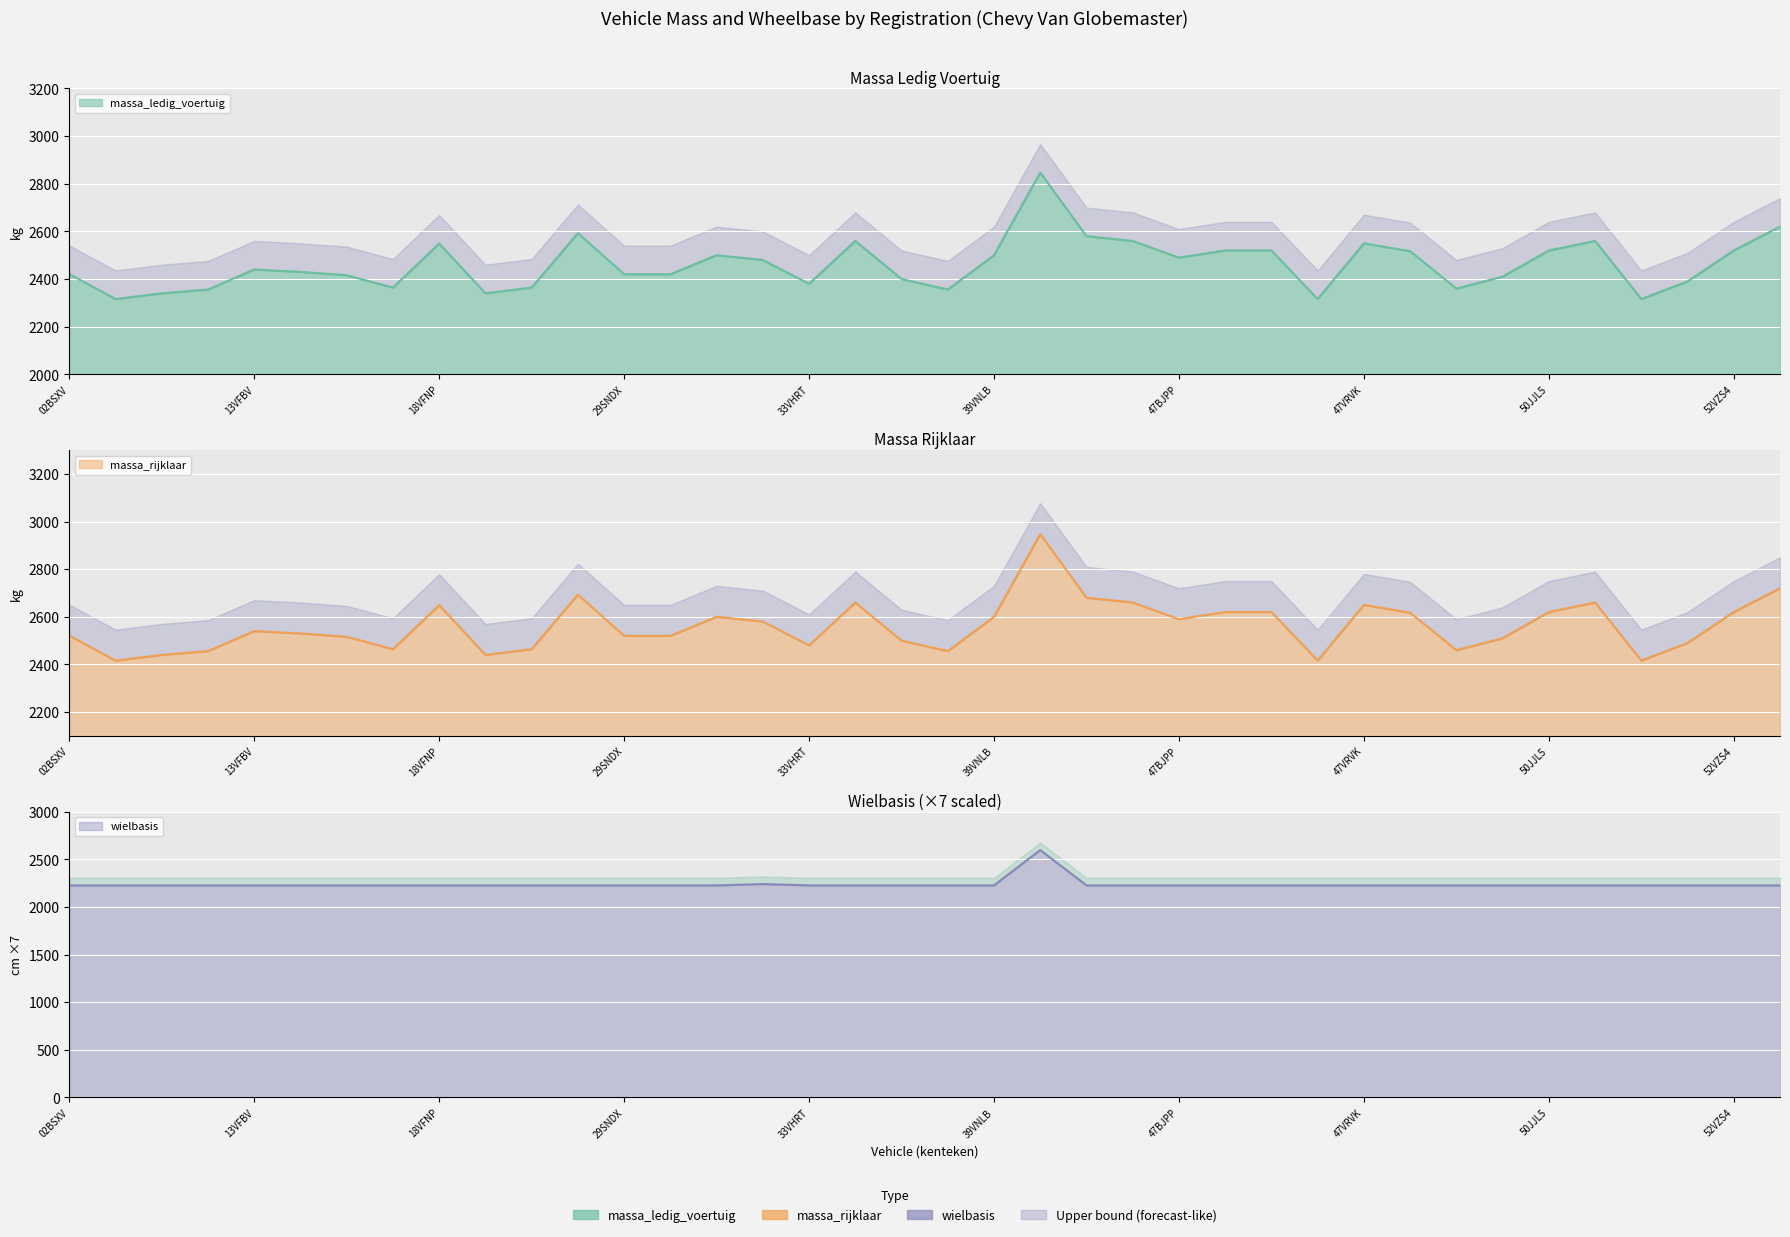

True or false: wielbasis has more than 0 points higher than both neighbors.

True